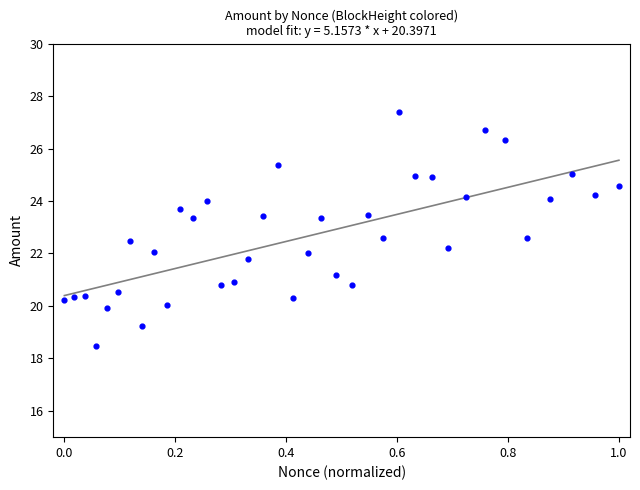

What is the range of Y values (max minus min)?

8.9